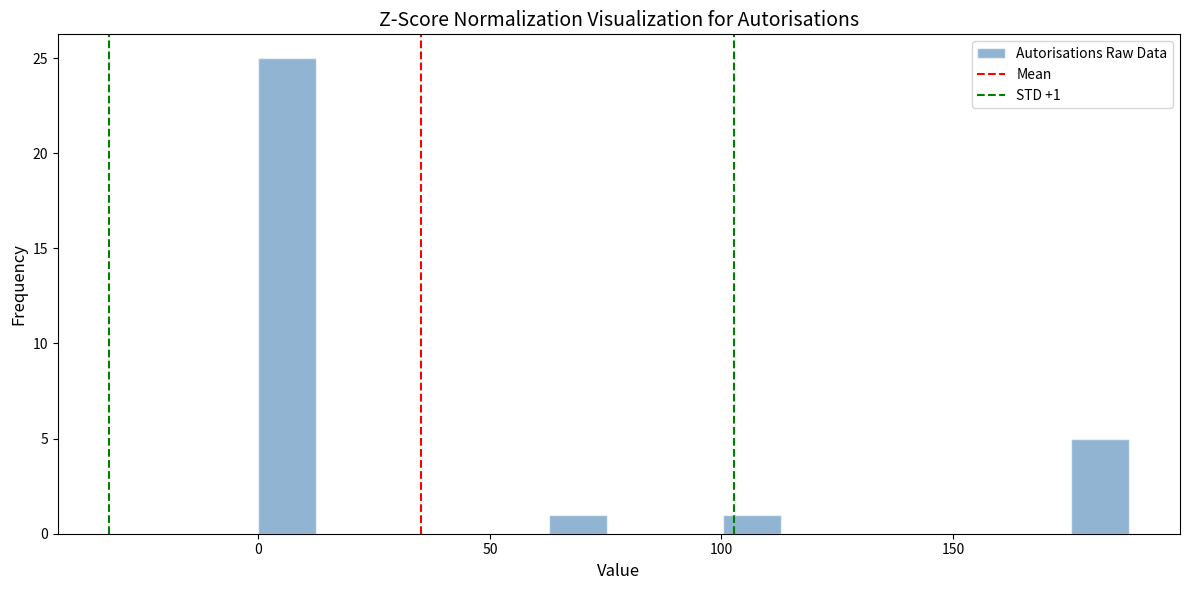

Around what value on the x-axis is the tallest bar? Give the approximate position of its centre, as read against the axis.

5